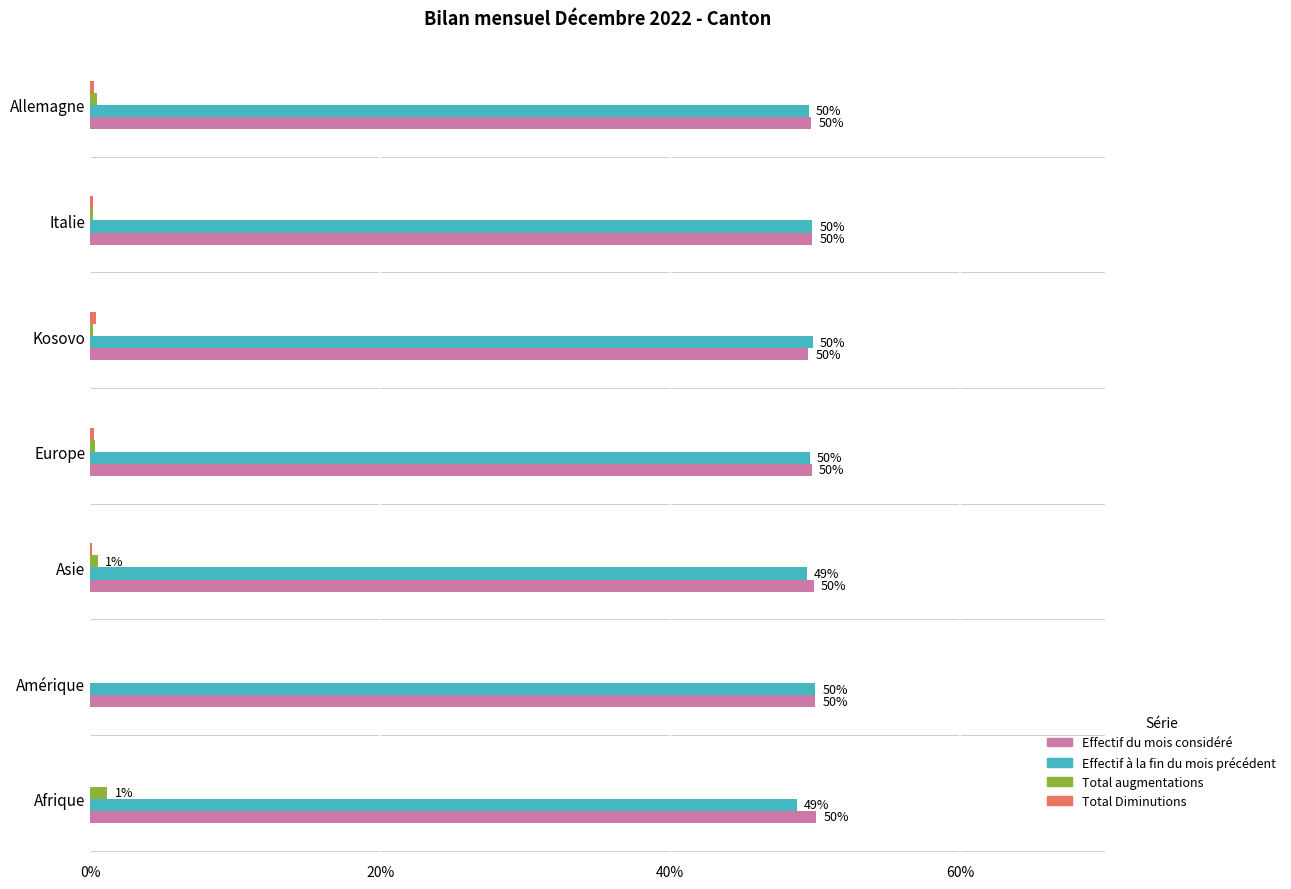

What is the maximum value shown in the chart?

50.1